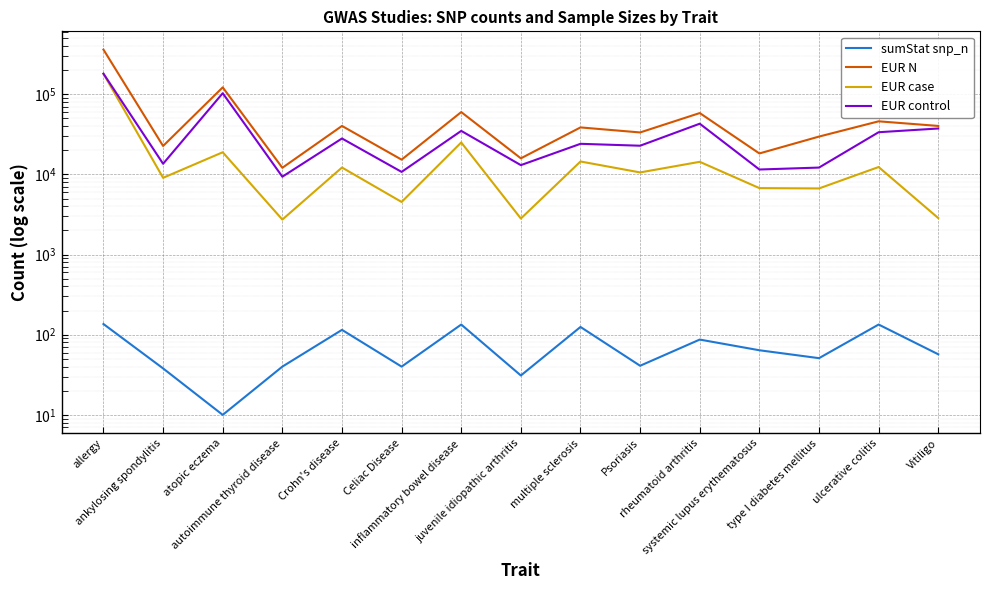

Reading left to right, transcribe all the data shown in this chart.

sumStat snp_n: allergy=136	ankylosing spondylitis=38	atopic eczema=10	autoimmune thyroid disease=40	Crohn's disease=115	Celiac Disease=40	inflammatory bowel disease=134	juvenile idiopathic arthritis=31	multiple sclerosis=125	Psoriasis=41	rheumatoid arthritis=87	systemic lupus erythematosus=64	type I diabetes mellitus=51	ulcerative colitis=134	Vitiligo=57
EUR N: allergy=360838	ankylosing spondylitis=22647	atopic eczema=121966	autoimmune thyroid disease=12097	Crohn's disease=40266	Celiac Disease=15283	inflammatory bowel disease=59957	juvenile idiopathic arthritis=15872	multiple sclerosis=38582	Psoriasis=33394	rheumatoid arthritis=58284	systemic lupus erythematosus=18264	type I diabetes mellitus=29652	ulcerative colitis=45975	Vitiligo=40258
EUR case: allergy=180129	ankylosing spondylitis=9069	atopic eczema=18900	autoimmune thyroid disease=2733	Crohn's disease=12194	Celiac Disease=4533	inflammatory bowel disease=25042	juvenile idiopathic arthritis=2816	multiple sclerosis=14498	Psoriasis=10588	rheumatoid arthritis=14361	systemic lupus erythematosus=6748	type I diabetes mellitus=6683	ulcerative colitis=12366	Vitiligo=2853
EUR control: allergy=180709	ankylosing spondylitis=13578	atopic eczema=103066	autoimmune thyroid disease=9364	Crohn's disease=28072	Celiac Disease=10750	inflammatory bowel disease=34915	juvenile idiopathic arthritis=13056	multiple sclerosis=24091	Psoriasis=22806	rheumatoid arthritis=42923	systemic lupus erythematosus=11516	type I diabetes mellitus=12173	ulcerative colitis=33609	Vitiligo=37405